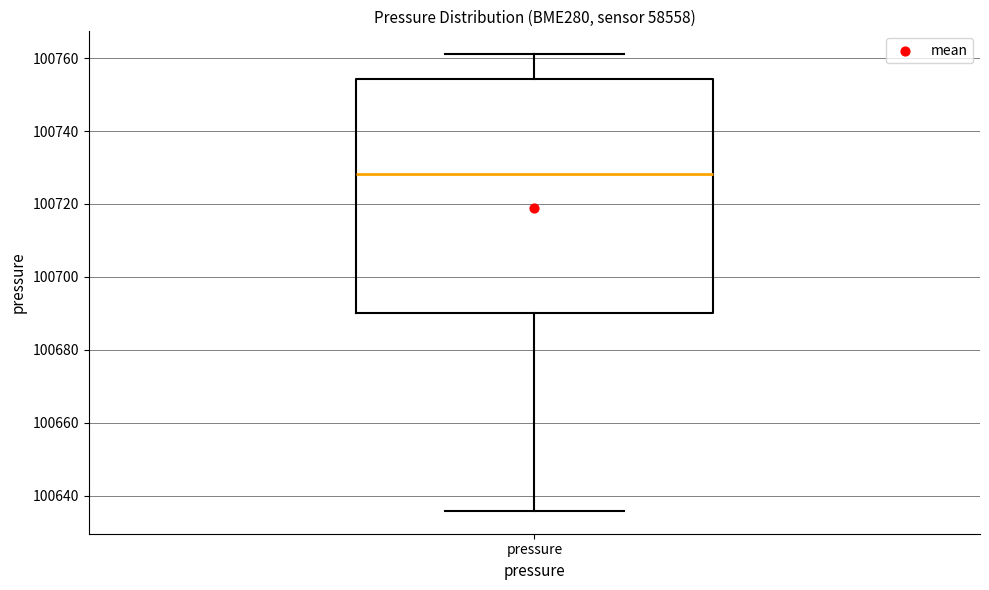

Read this box plot against the y-axis: the position of the median line, the range covered by the box, and the ends of both whiskers. The values are not printed on the chart, so give them approximately, as read against the axis.

median 100728, box 100690 to 100754, whiskers 100636 to 100762